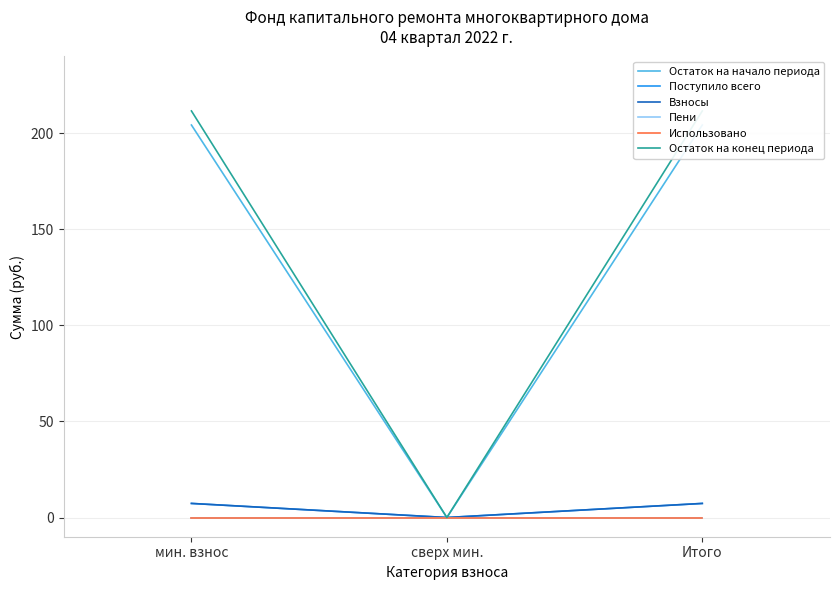

Reading left to right, transcribe all the data shown in this chart.

Остаток на начало периода: мин. взнос=204.3	сверх мин.=0.0	Итого=204.3
Поступило всего: мин. взнос=7.3	сверх мин.=0.0	Итого=7.3
Взносы: мин. взнос=7.3	сверх мин.=0.0	Итого=7.3
Пени: мин. взнос=0.0	сверх мин.=0.0	Итого=0.0
Использовано: мин. взнос=0.0	сверх мин.=0.0	Итого=0.0
Остаток на конец периода: мин. взнос=211.7	сверх мин.=0.0	Итого=211.7